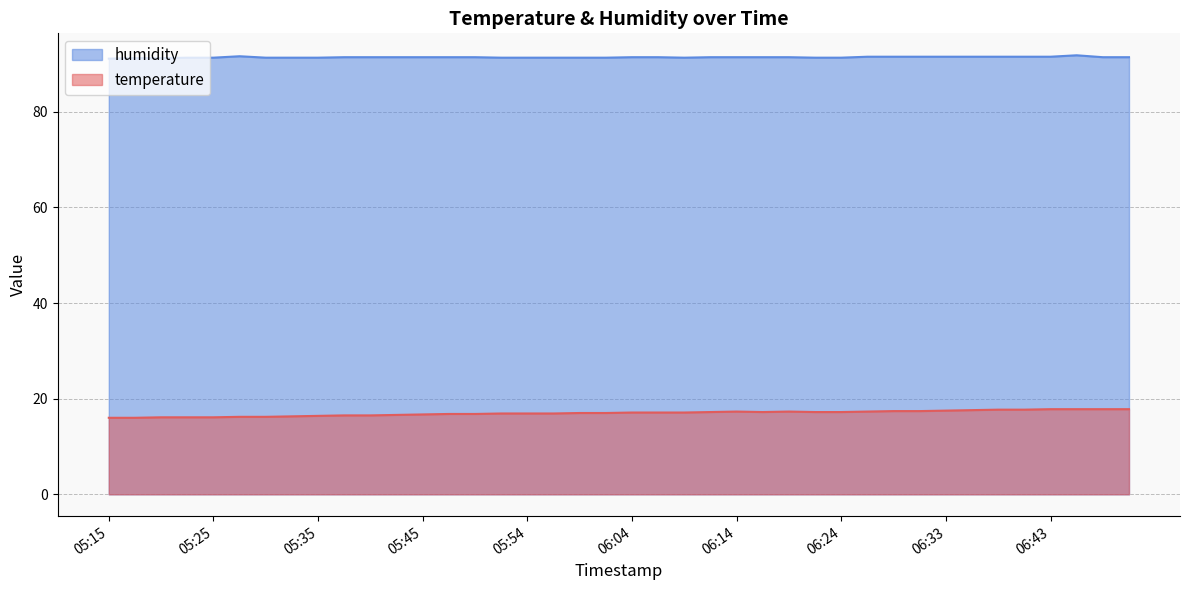

Does the chart have visible grid lines?

Yes